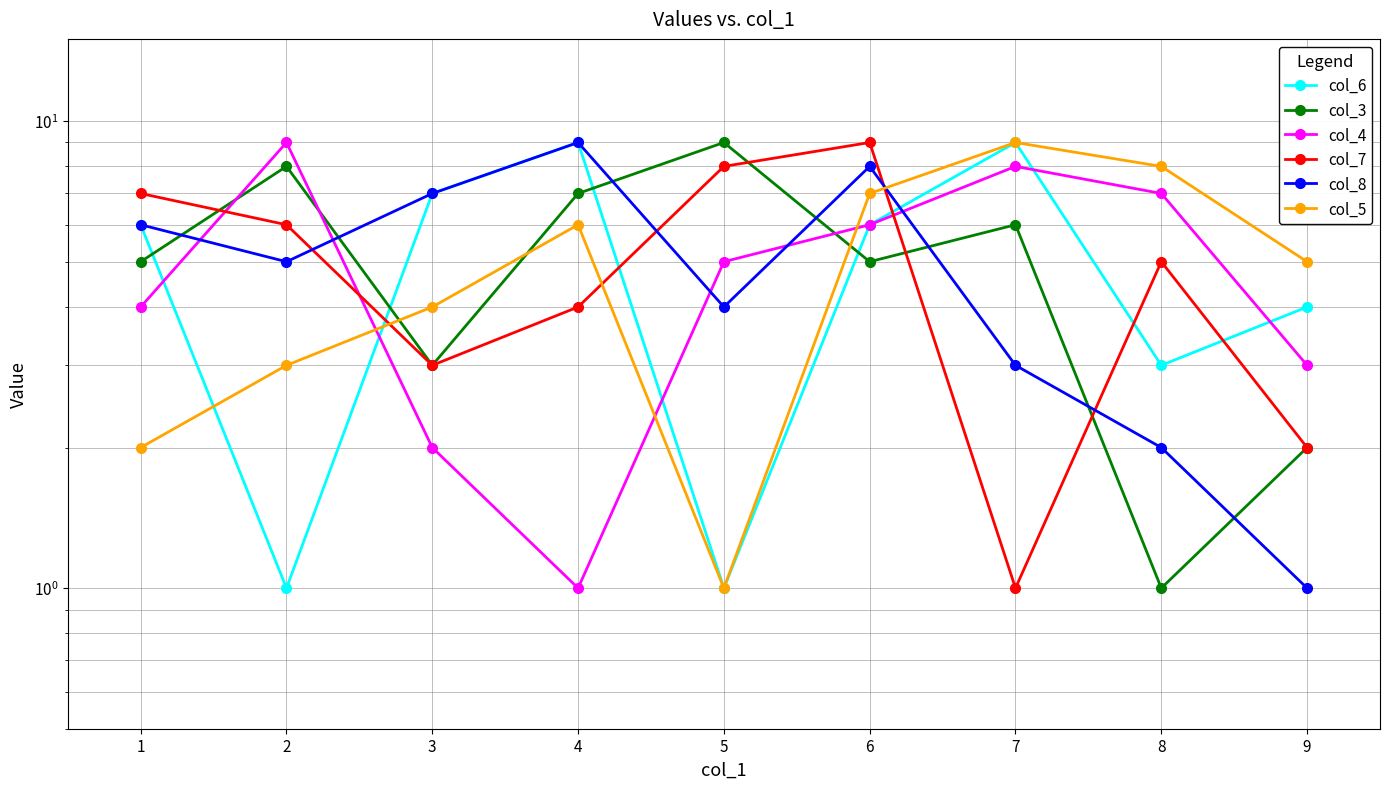

At which category is the sum across all series the highest?

6